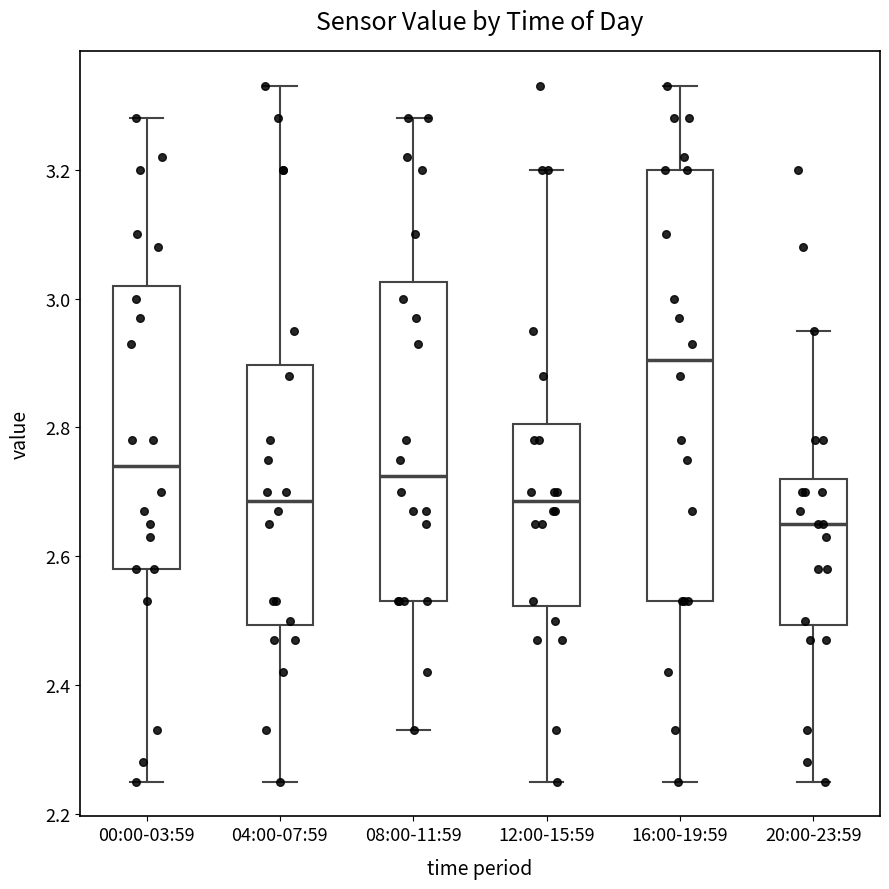

Which box is the tallest, from its lower edge to its upper edge?

16:00-19:59